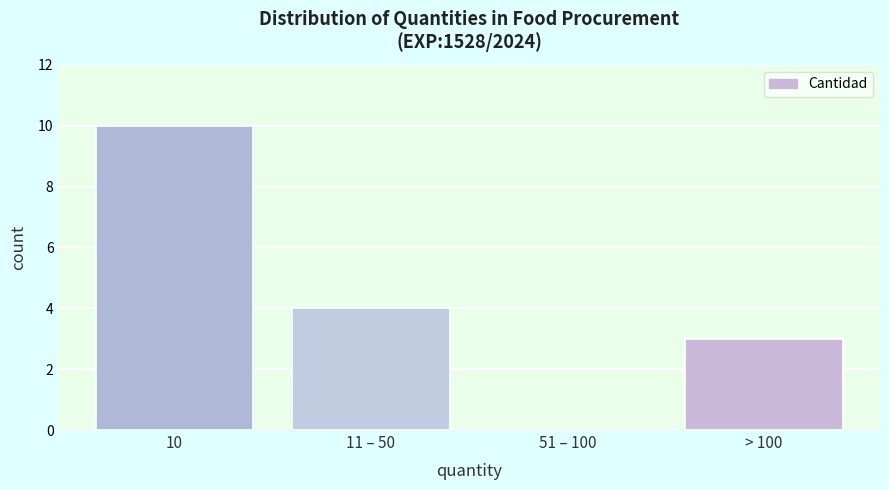

Reading left to right, list all the values displayed in this chart.

10=10	11 – 50=4	51 – 100=0	> 100=3